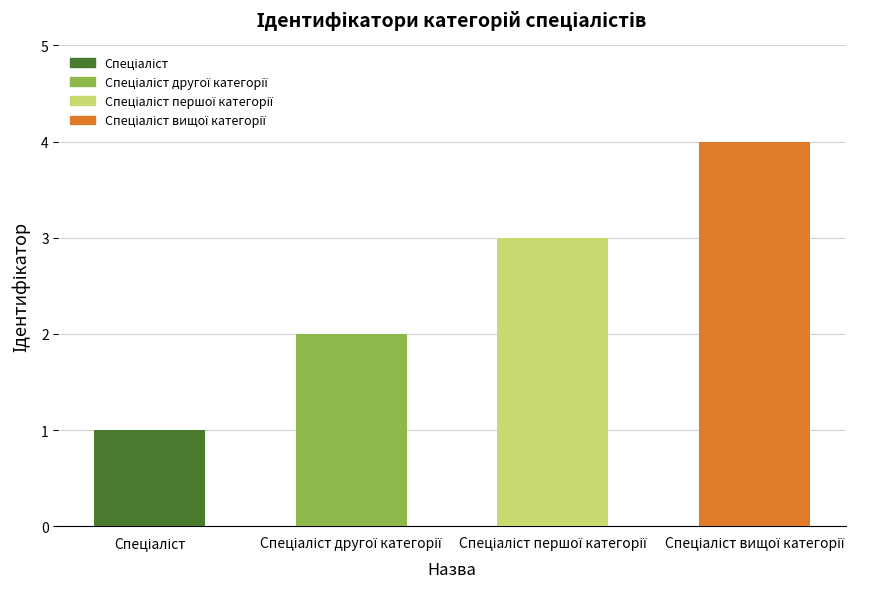

What is the minimum value shown in the chart?

1